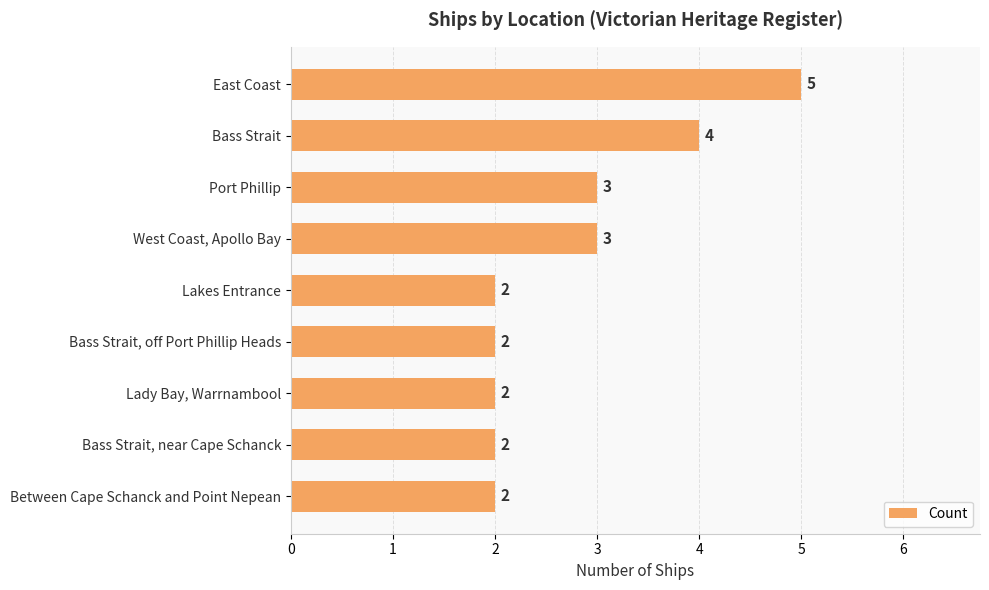

Are the bars grouped side by side (vs. stacked)?

No